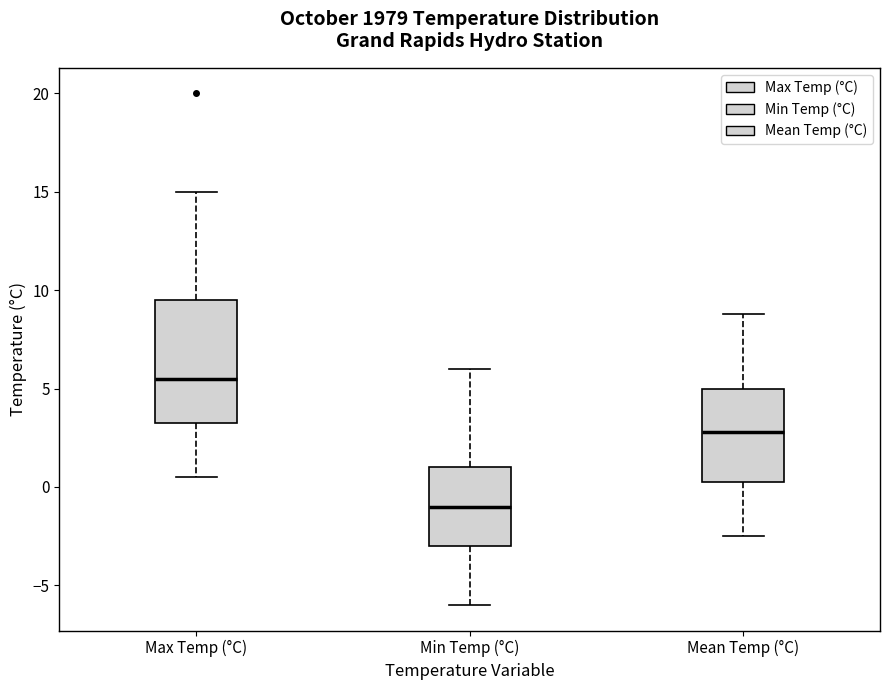

Reading left to right, transcribe this box plot: for each box, give where its median line is, the range the box spans, and where its two whiskers end, as read against the y-axis. The values are not printed on the chart, so give them approximately, as read against the axis.

Max Temp (°C): median 5.5, box 3.5 to 9.5, whiskers 0.5 to 15.0
Min Temp (°C): median -1.0, box -3.0 to 1.0, whiskers -6.0 to 6.0
Mean Temp (°C): median 3.0, box 0.5 to 5.0, whiskers -2.5 to 9.0